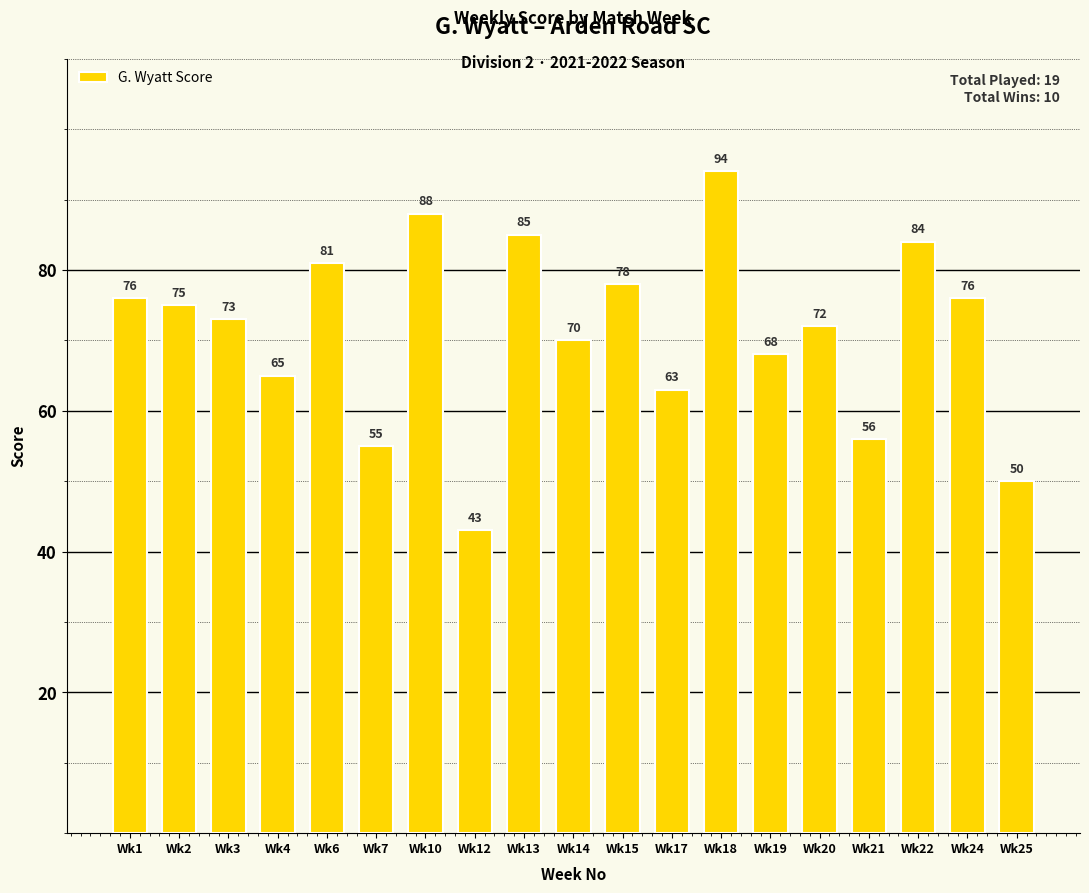

How many values are below 73?

9